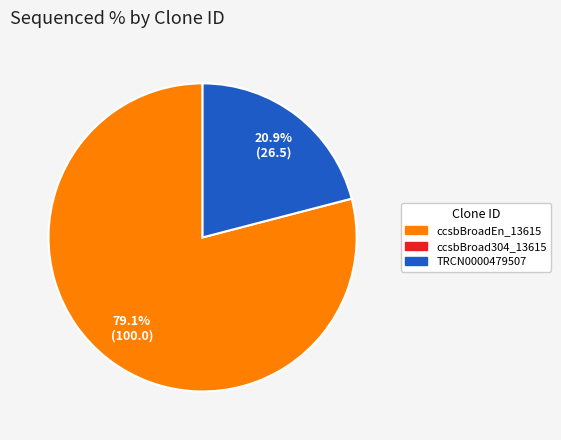

Is there a majority slice in this chart?

Yes